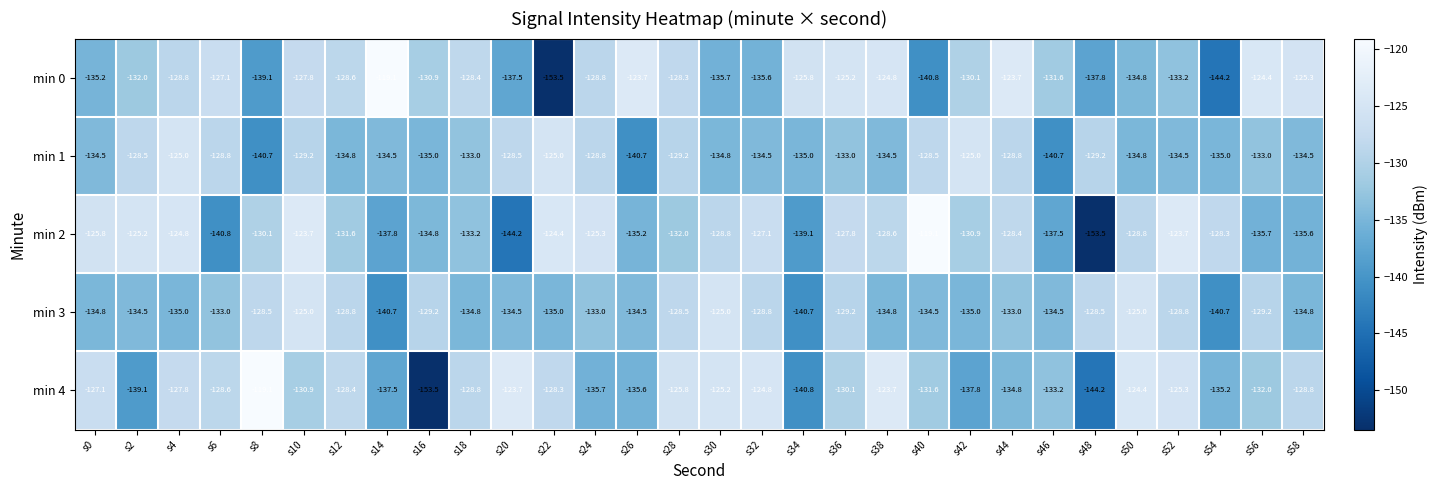

What is the total value across all series at s0?

-657.4